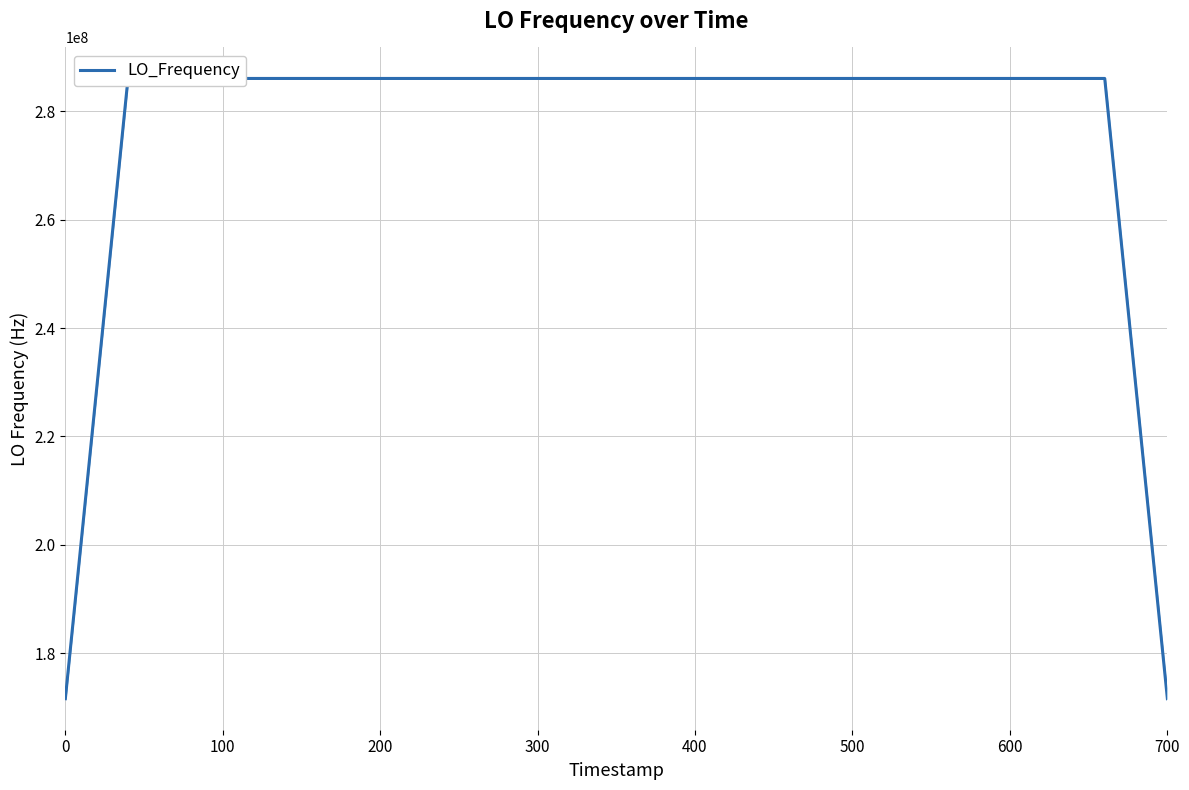

What is the difference between the maximum and minimum values?

114418801.0